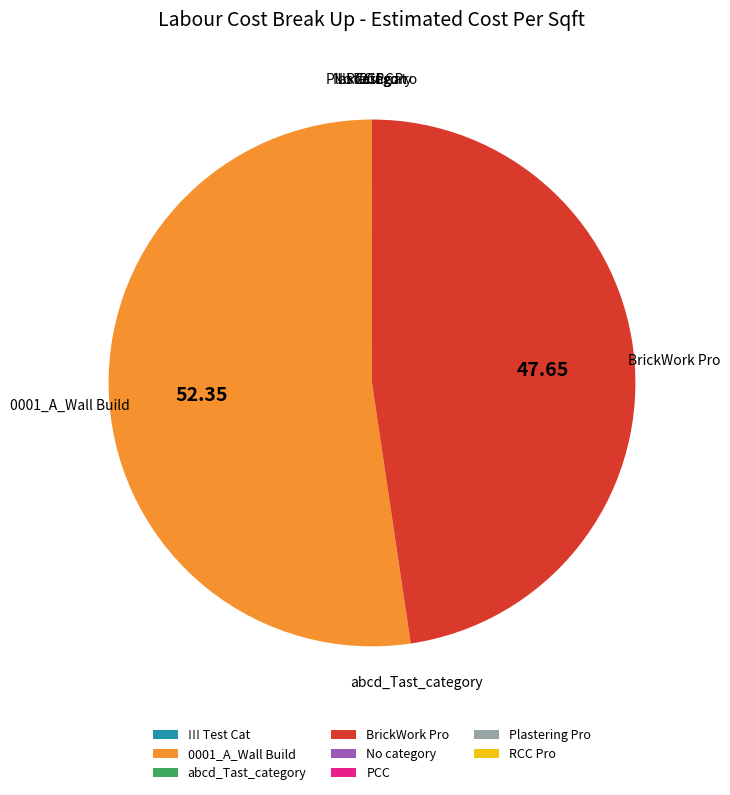

Does any single category account for the majority?

Yes